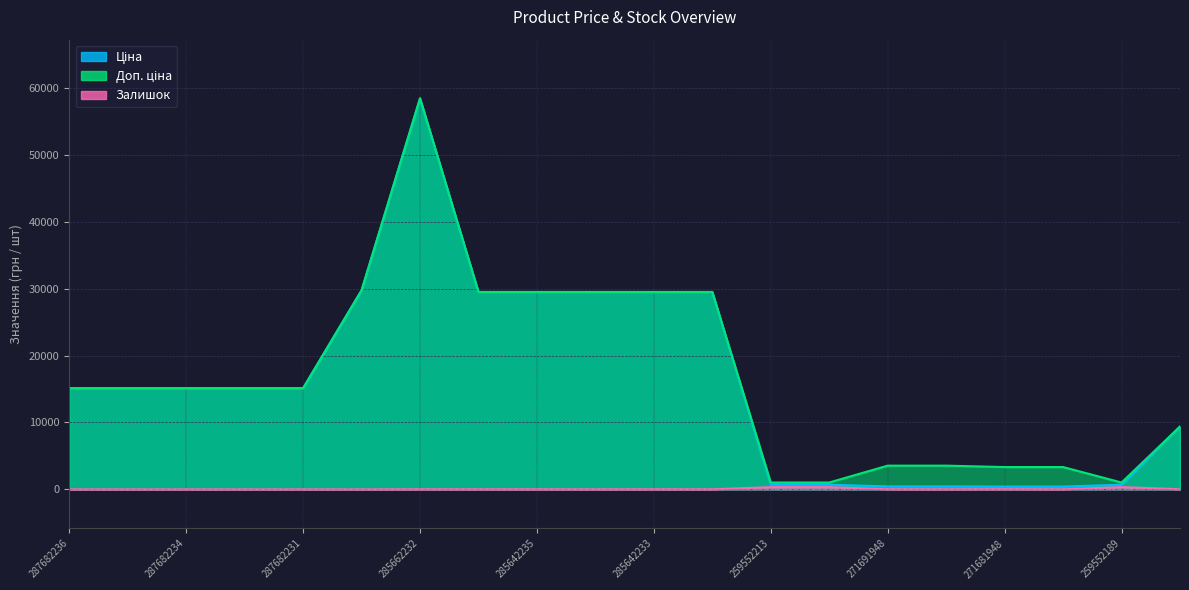

What is the label of the 11th point from the right?

285642234